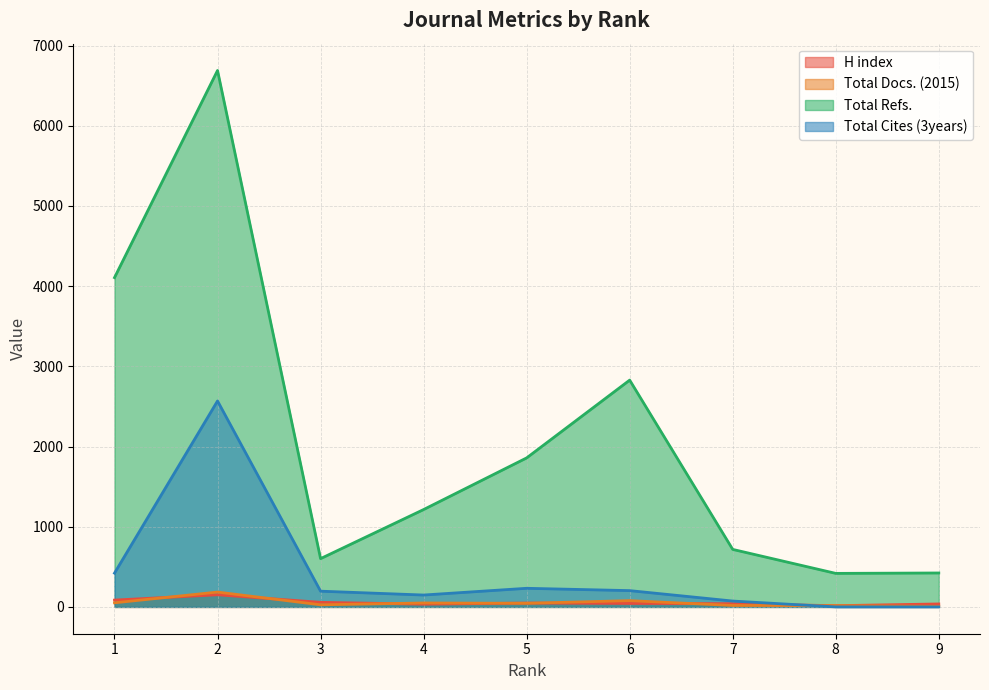

What is the minimum value for Total Docs. (2015)?

7